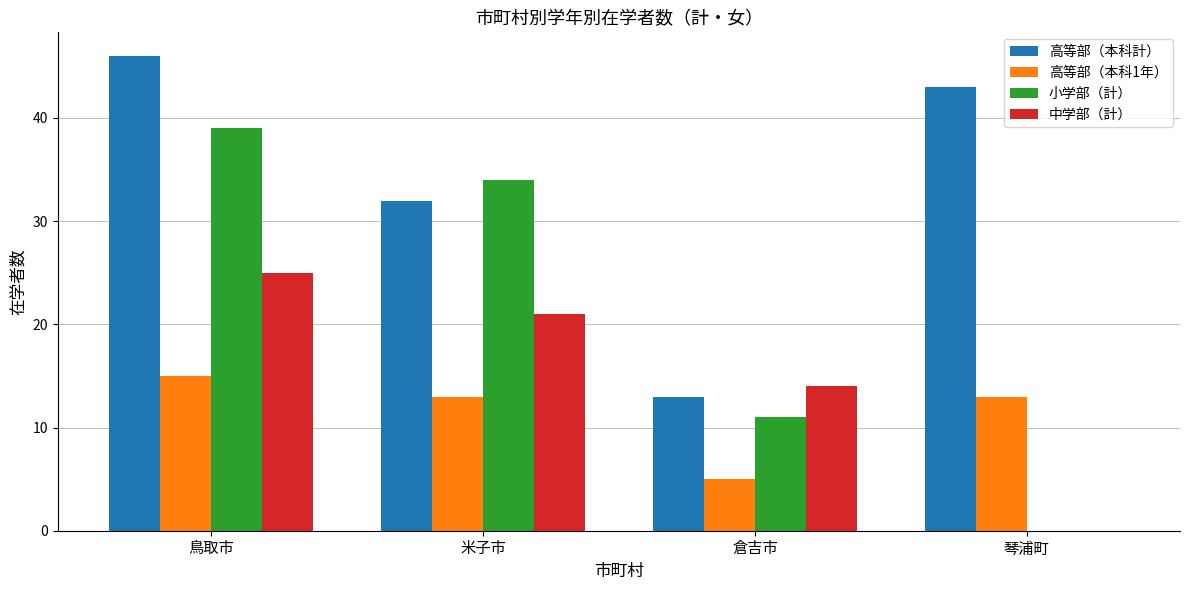

Reading left to right, transcribe all the data shown in this chart.

高等部（本科計）: 46	32	13	43
高等部（本科1年）: 15	13	5	13
小学部（計）: 39	34	11	0
中学部（計）: 25	21	14	0